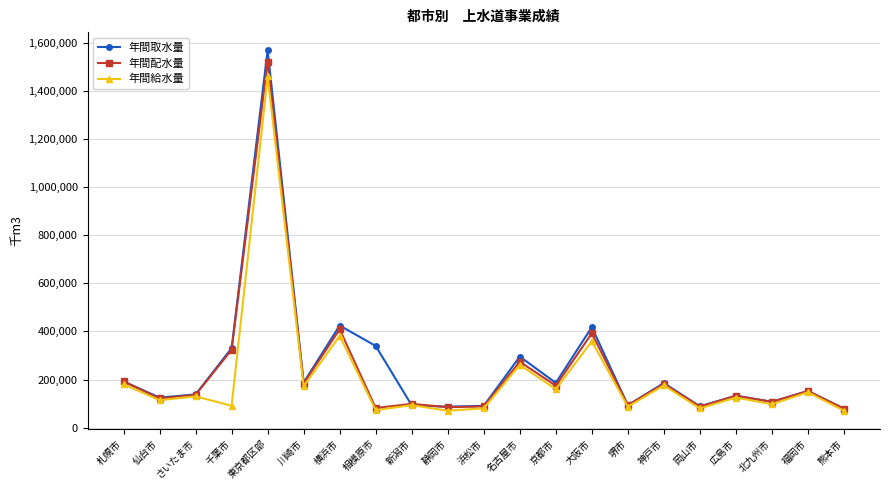

What is the difference between the 年間取水量 values at 岡山市 and 広島市?

44131